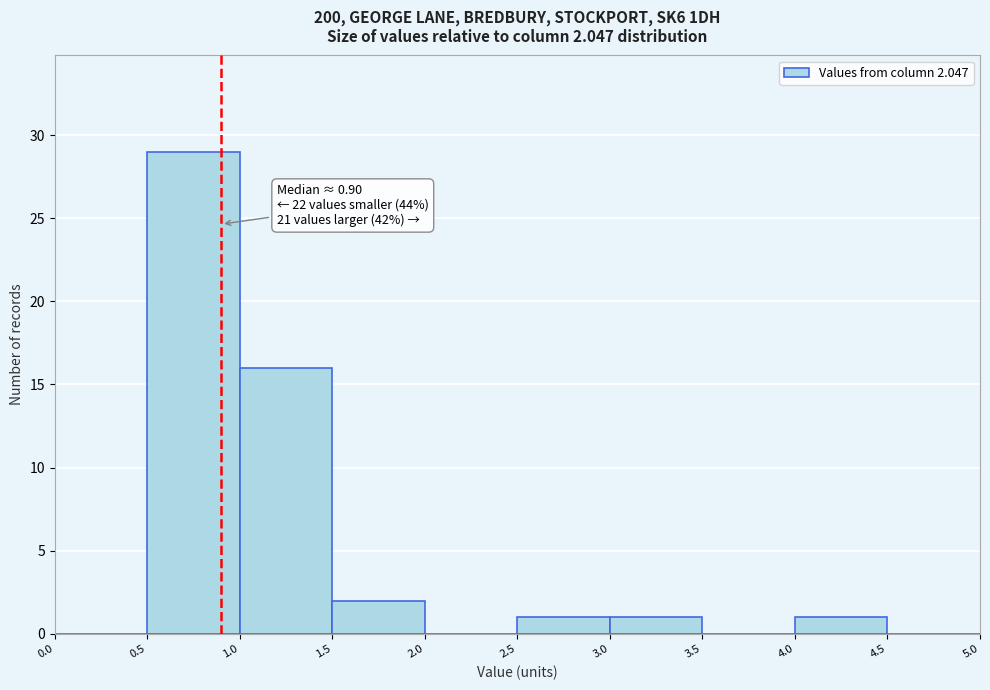

Which range on the x-axis has the tallest bar?

0.5 to 1.0